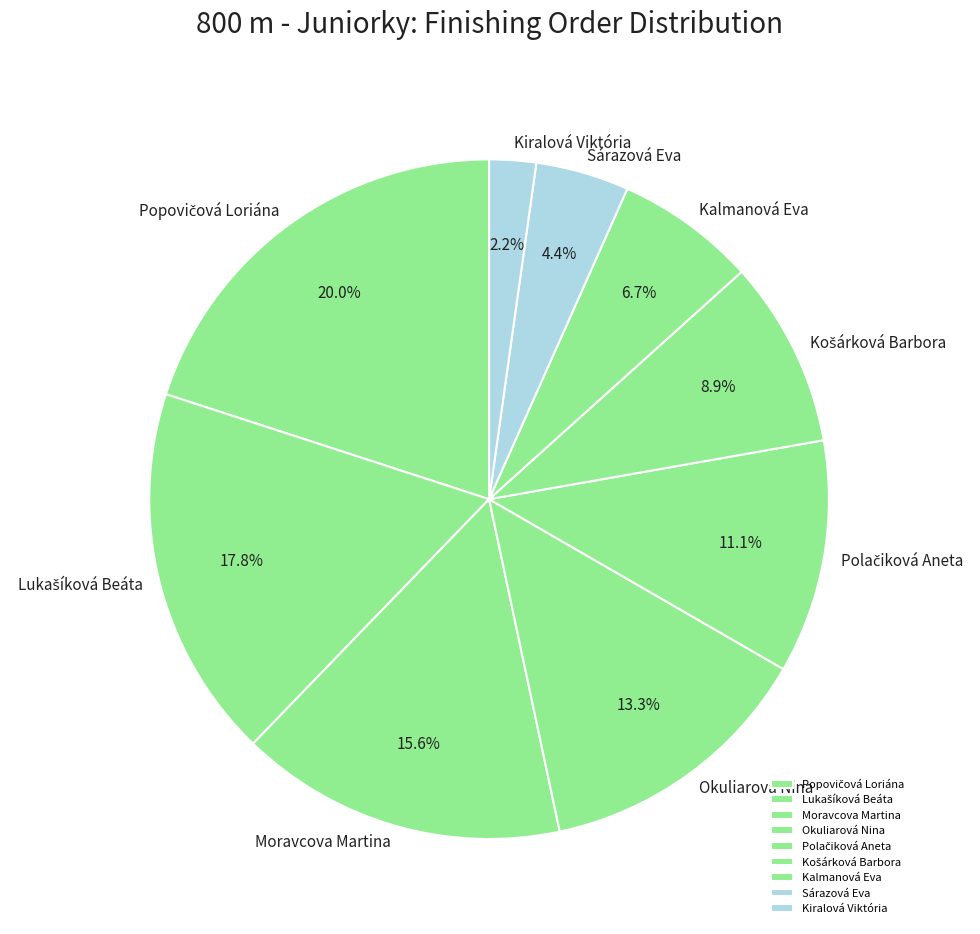

What percentage is the Moravcova Martina slice, to the nearest percent?

16%